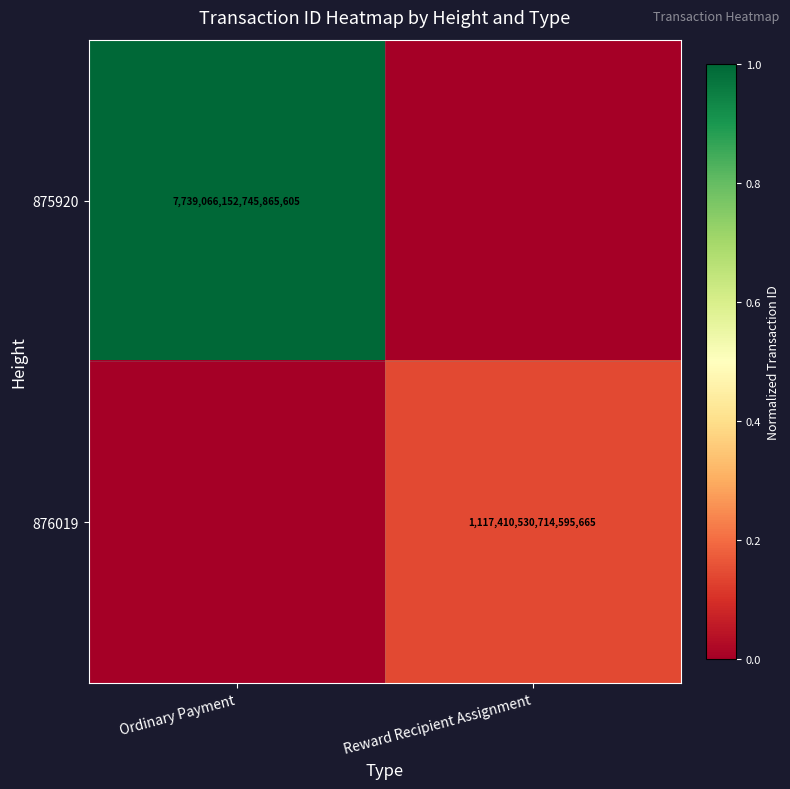

Is it true that 875920 equals 7739066152745865216 at Ordinary Payment?

True